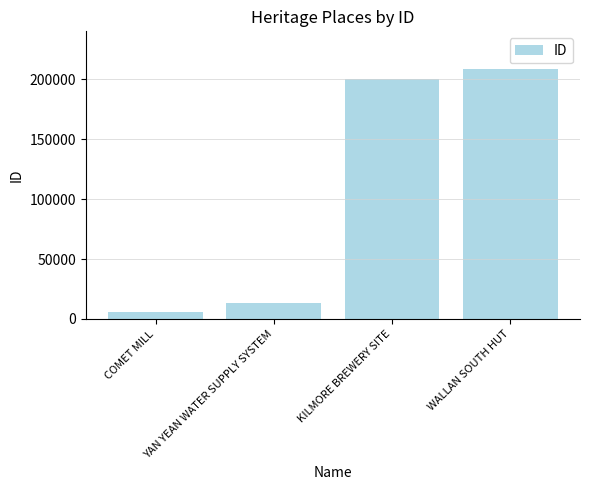

Does the chart contain stacked bars?

No